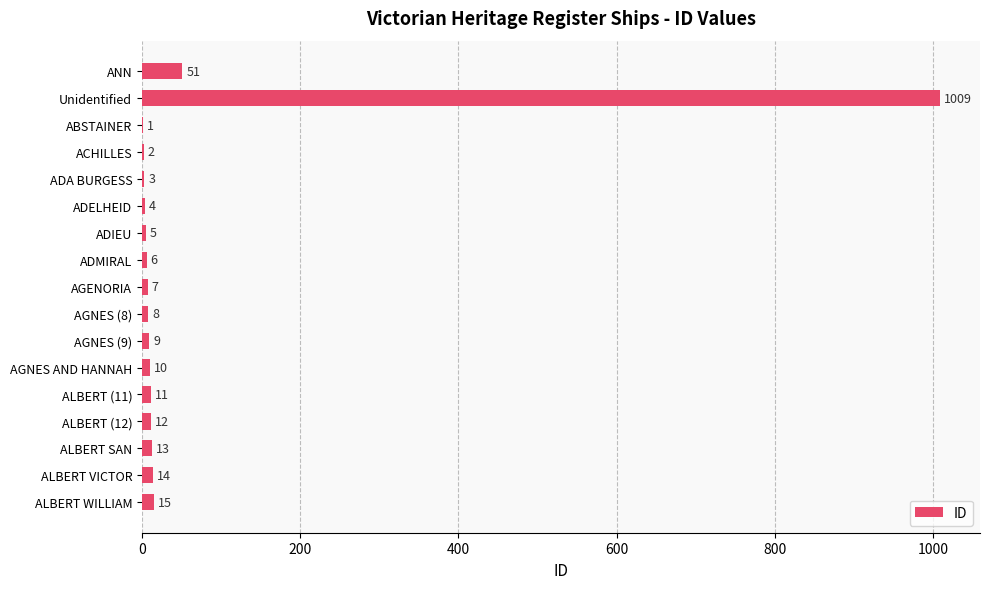

What is the ratio of the value at AGNES (8) to the value at ADMIRAL?

1.3